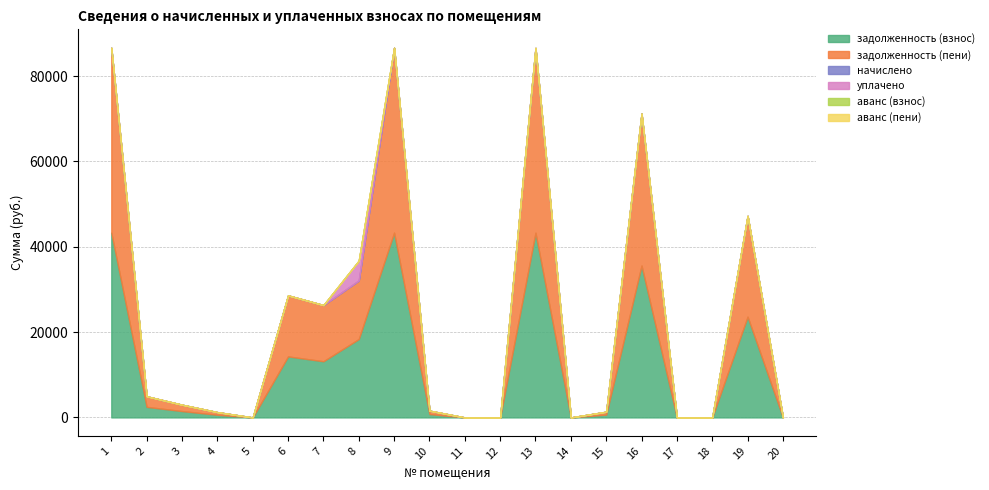

Reading left to right, list all the values displayed in this chart.

задолженность (взнос): 1=43316.6	2=2476.7	3=1490.2	4=620.1	5=0.0	6=14302.6	7=13167.2	8=18371.2	9=43316.6	10=793.6	11=0.0	12=0.1	13=43302.5	14=0.0	15=670.2	16=35605.0	17=0.0	18=0.0	19=23619.2	20=0.1
задолженность (пени): 1=43316.6	2=2476.7	3=1490.2	4=620.1	5=0.0	6=14302.6	7=13167.2	8=13731.0	9=43316.6	10=793.6	11=0.0	12=0.1	13=43302.5	14=0.0	15=670.2	16=35605.0	17=0.0	18=0.0	19=23619.2	20=0.1
начислено: 1=0.0	2=0.0	3=0.0	4=0.0	5=0.0	6=0.0	7=0.0	8=0.0	9=0.0	10=0.0	11=0.0	12=0.0	13=0.0	14=0.0	15=0.0	16=0.0	17=0.0	18=0.0	19=0.0	20=0.0
уплачено: 1=0.0	2=0.0	3=0.0	4=0.0	5=0.0	6=0.0	7=0.0	8=4640.2	9=0.0	10=0.0	11=0.0	12=0.0	13=0.0	14=0.0	15=0.0	16=0.0	17=0.0	18=0.0	19=0.0	20=0.0
аванс (взнос): 1=0.0	2=0.0	3=0.0	4=0.0	5=0.0	6=0.0	7=0.0	8=0.0	9=0.0	10=0.0	11=0.0	12=0.0	13=0.0	14=0.3	15=0.0	16=0.0	17=0.0	18=0.0	19=0.0	20=0.0
аванс (пени): 1=0.0	2=0.0	3=0.0	4=0.0	5=0.0	6=0.0	7=0.0	8=0.0	9=0.0	10=0.0	11=0.0	12=0.0	13=0.0	14=0.3	15=0.0	16=0.0	17=0.0	18=0.0	19=0.0	20=0.0